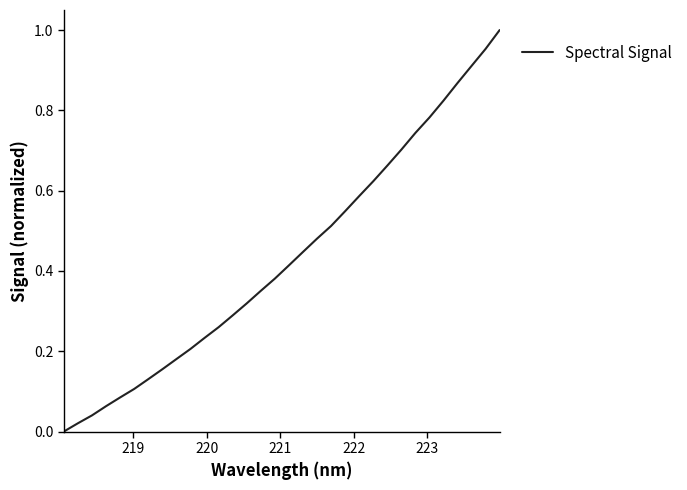

Reading left to right, transcribe all the data shown in this chart.

0.0	0.0	0.0	0.1	0.1	0.1	0.1	0.2	0.2	0.2	0.2	0.3	0.3	0.3	0.4	0.4	0.4	0.4	0.5	0.5	0.5	0.6	0.6	0.7	0.7	0.7	0.8	0.8	0.9	0.9	1.0	1.0